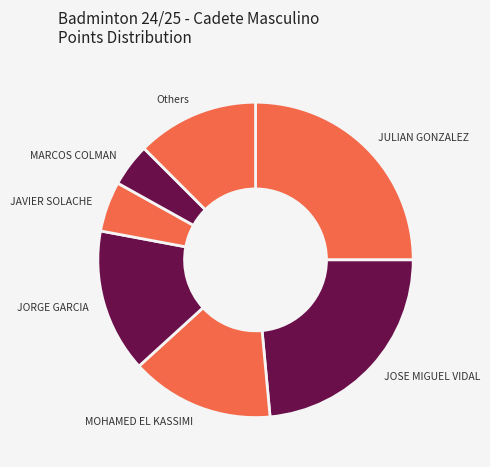

What is the smallest slice in the pie chart?

MARCOS COLMAN